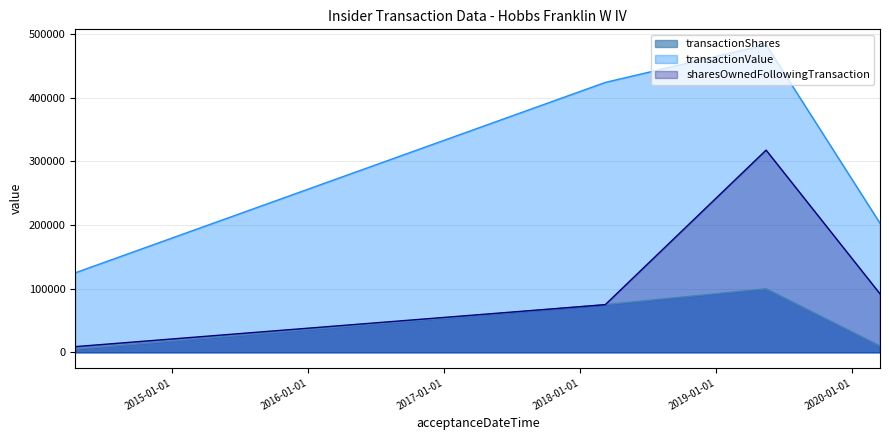

How many values in the sharesOwnedFollowingTransaction series exceed 92070?

1